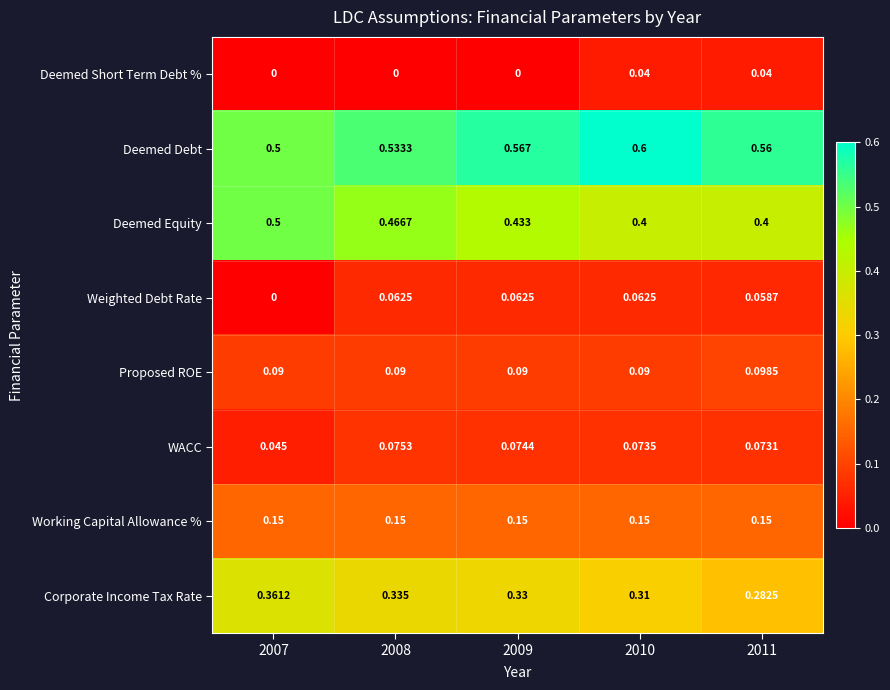

At how many categories does at least one series exceed 0?

5